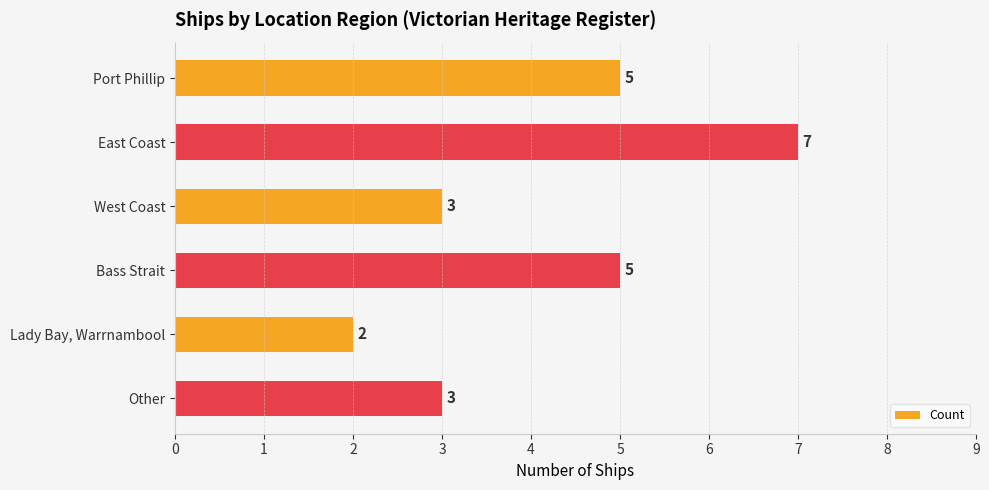

Which label corresponds to the smallest value in the chart?

Lady Bay, Warrnambool